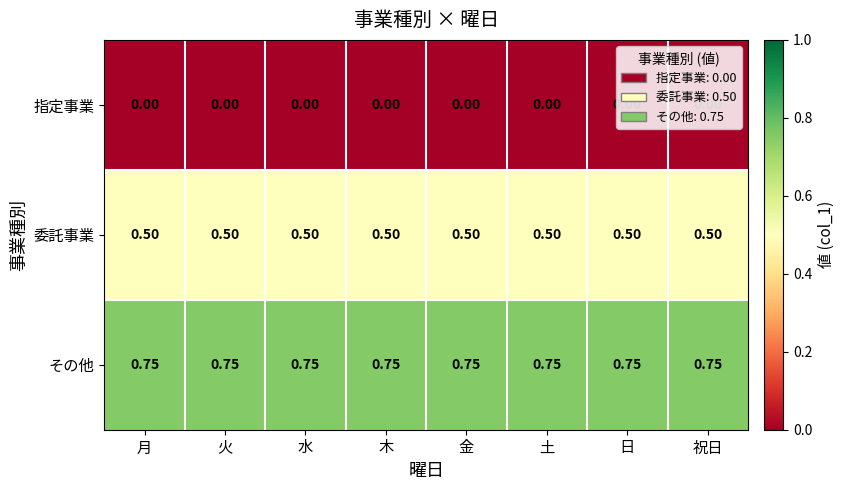

Rank the series by their maximum value, from highest to lowest.

その他, 委託事業, 指定事業